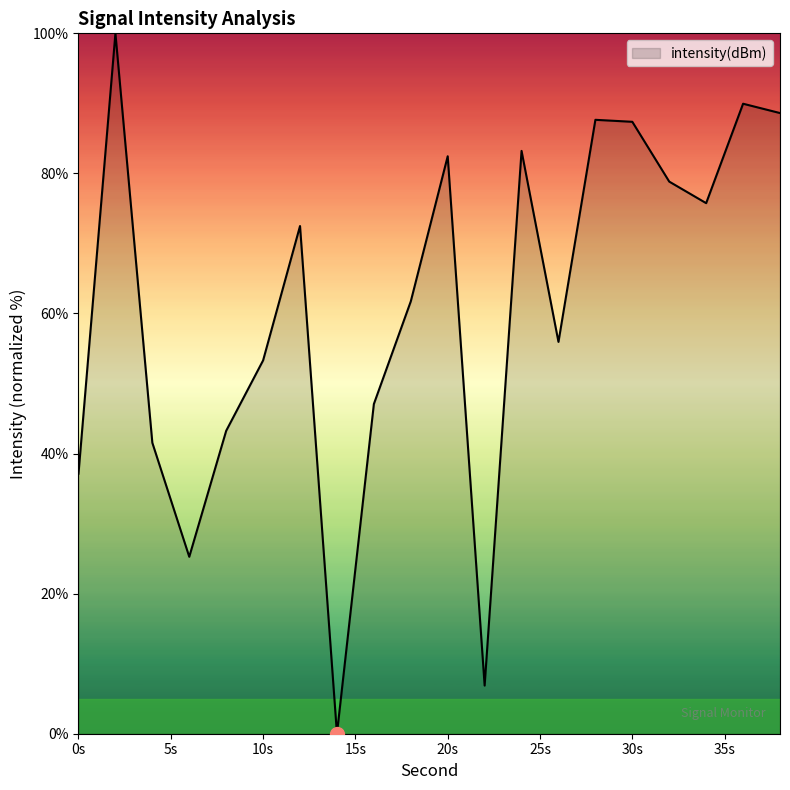

What is the difference between the maximum and minimum values?

100.0